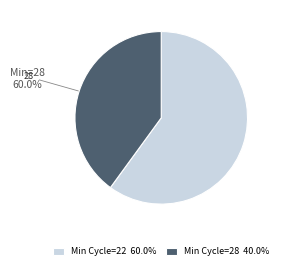

Approximately how many times larger is the value at Min Cycle=22 60.0% compared to Min Cycle=28 40.0%?

1.5